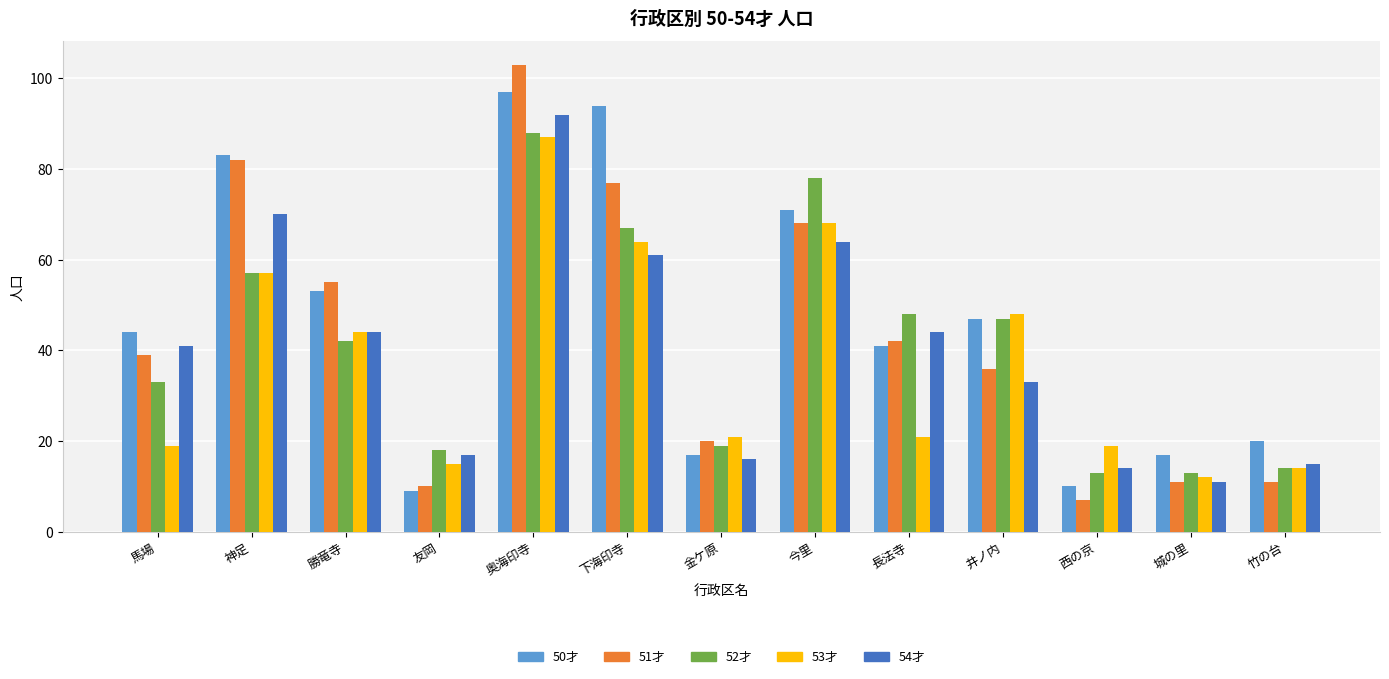

Reading left to right, list all the values displayed in this chart.

50才: 馬場=44	神足=83	勝竜寺=53	友岡=9	奥海印寺=97	下海印寺=94	金ケ原=17	今里=71	長法寺=41	井ノ内=47	西の京=10	城の里=17	竹の台=20
51才: 馬場=39	神足=82	勝竜寺=55	友岡=10	奥海印寺=103	下海印寺=77	金ケ原=20	今里=68	長法寺=42	井ノ内=36	西の京=7	城の里=11	竹の台=11
52才: 馬場=33	神足=57	勝竜寺=42	友岡=18	奥海印寺=88	下海印寺=67	金ケ原=19	今里=78	長法寺=48	井ノ内=47	西の京=13	城の里=13	竹の台=14
53才: 馬場=19	神足=57	勝竜寺=44	友岡=15	奥海印寺=87	下海印寺=64	金ケ原=21	今里=68	長法寺=21	井ノ内=48	西の京=19	城の里=12	竹の台=14
54才: 馬場=41	神足=70	勝竜寺=44	友岡=17	奥海印寺=92	下海印寺=61	金ケ原=16	今里=64	長法寺=44	井ノ内=33	西の京=14	城の里=11	竹の台=15